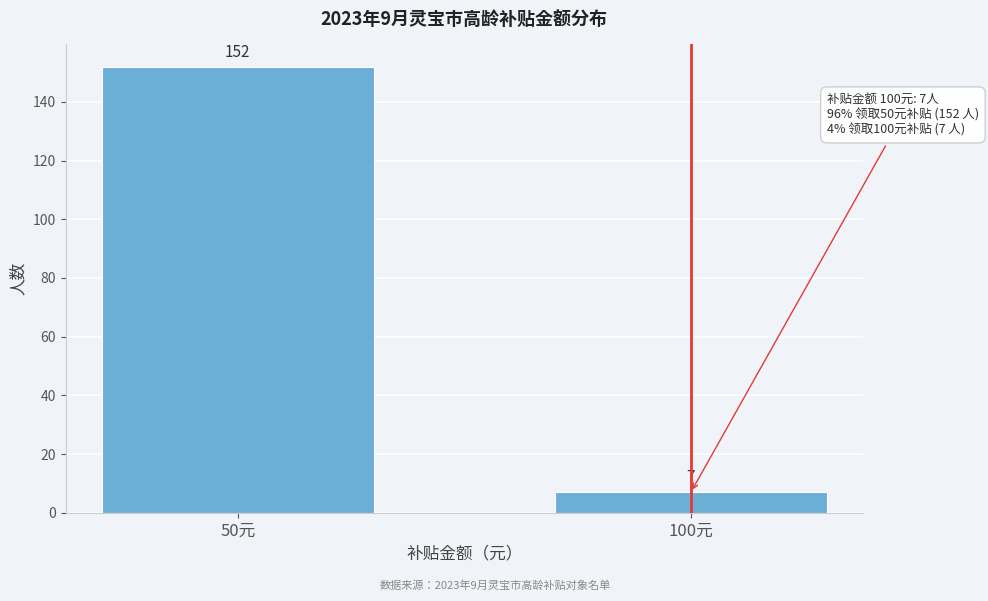

Reading left to right, list all the values displayed in this chart.

152	7